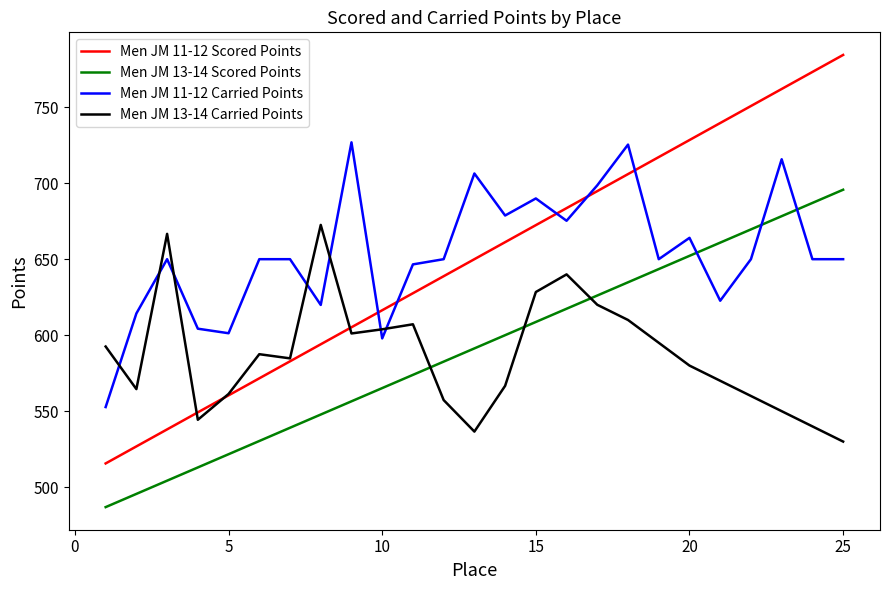

True or false: Men JM 11-12 Carried Points and Men JM 13-14 Scored Points cross at least once.

True